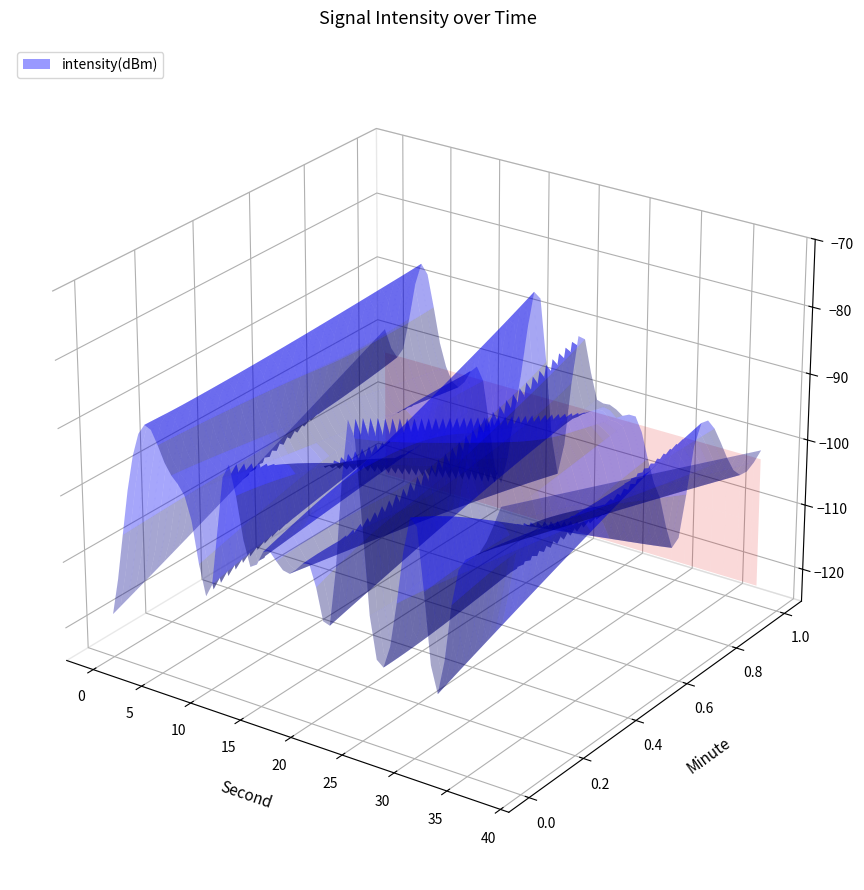

Reading left to right, list all the values displayed in this chart.

minute: second=0.0	1=0.0	2=0.0	3=0.0	4=0.0	5=0.0	6=0.0	7=0.0	8=0.0	9=0.0	10=0.0	11=0.0	12=0.0	13=0.0	14=0.0	15=0.0	16=0.0	17=0.0	18=0.0	19=0.0	20=1.0	21=1.0	22=1.0	23=1.0	24=1.0	25=1.0	26=1.0	27=1.0	28=1.0	29=1.0	30=1.0	31=1.0	32=1.0	33=1.0	34=1.0	35=1.0	36=1.0	37=1.0	38=1.0	39=1.0
second: second=0.0	1=2.0	2=4.0	3=6.0	4=8.0	5=10.0	6=12.0	7=14.0	8=16.0	9=18.0	10=20.0	11=22.0	12=24.0	13=26.0	14=28.0	15=30.0	16=32.0	17=34.0	18=36.0	19=38.0	20=0.0	21=2.0	22=4.0	23=6.0	24=8.0	25=10.0	26=12.0	27=14.0	28=16.0	29=18.0	30=20.0	31=22.0	32=24.0	33=26.0	34=28.0	35=30.0	36=32.0	37=34.0	38=36.0	39=38.0
intensity: second=-118.4	1=-98.2	2=-88.2	3=-93.5	4=-97.9	5=-110.9	6=-90.1	7=-103.9	8=-101.0	9=-103.6	10=-101.3	11=-108.6	12=-77.9	13=-109.1	14=-106.8	15=-89.4	16=-114.1	17=-95.9	18=-92.0	19=-84.5	20=-98.7	21=-100.6	22=-86.7	23=-99.7	24=-104.4	25=-100.9	26=-117.9	27=-101.7	28=-86.5	29=-113.7	30=-91.2	31=-100.6	32=-101.4	33=-101.8	34=-111.6	35=-119.8	36=-100.1	37=-101.2	38=-105.7	39=-101.1